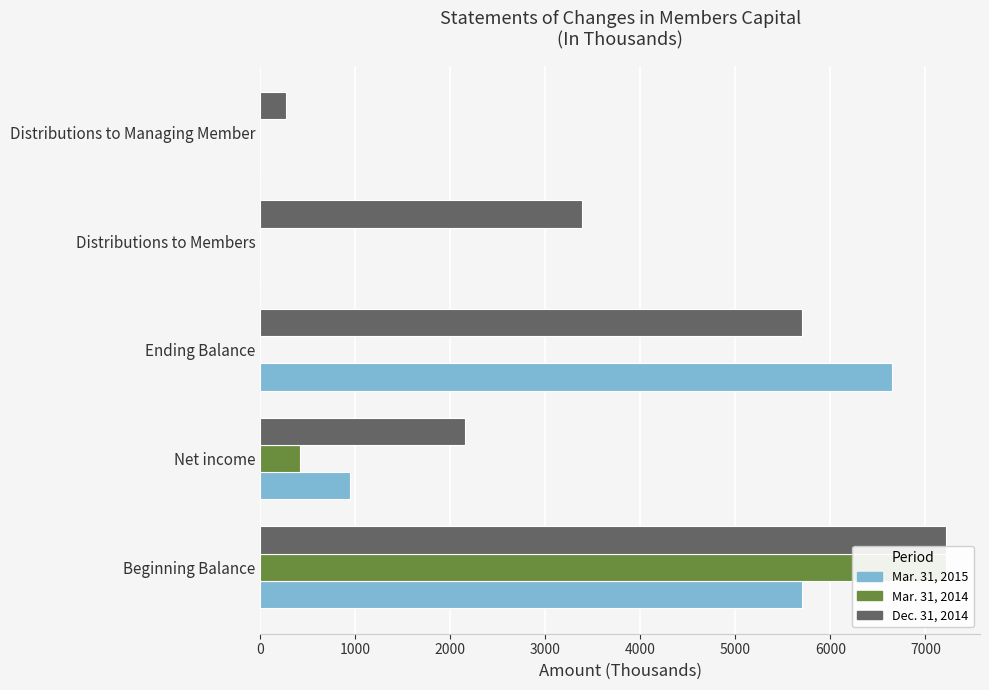

Rank the series by their maximum value, from lowest to highest.

Mar. 31, 2015, Mar. 31, 2014, Dec. 31, 2014